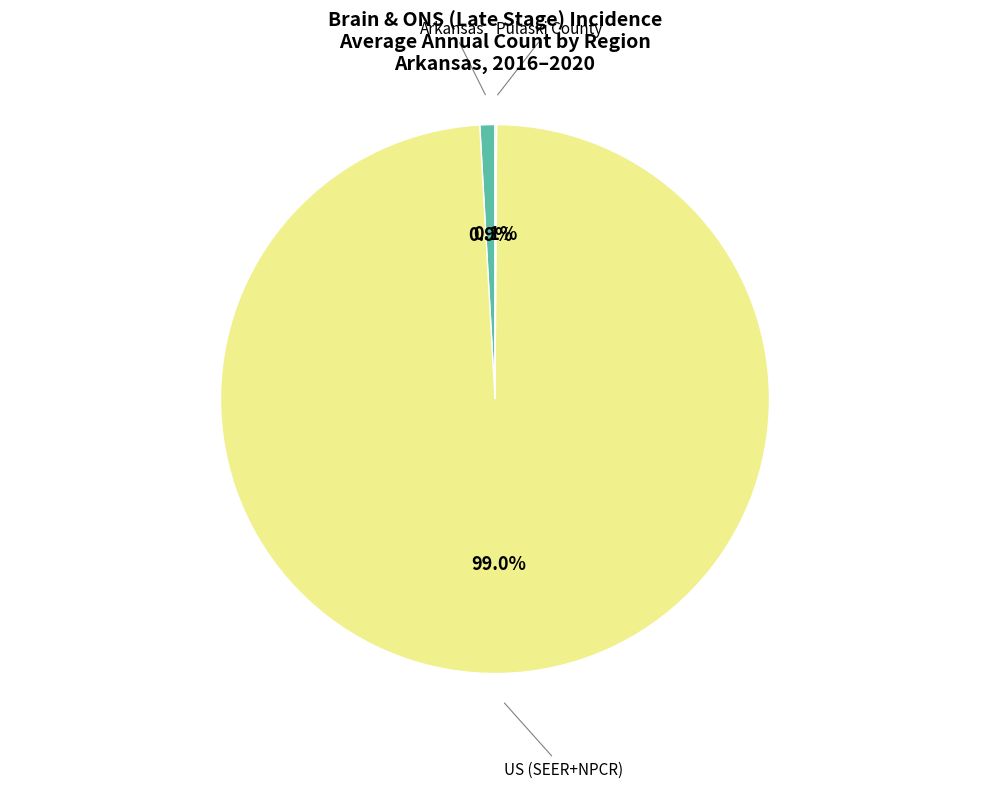

To the nearest percent, what is the difference between the largest and smallest slice percentages?

99%